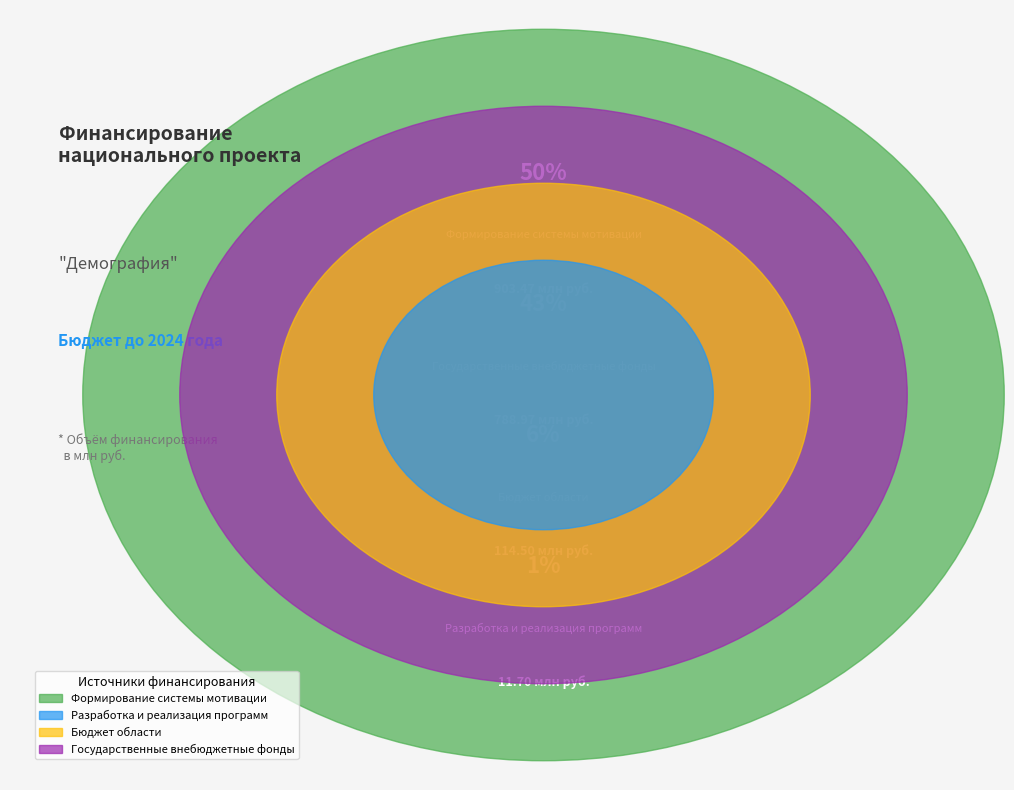

To the nearest percent, what portion does Государственные внебюджетные фонды represent?

43%